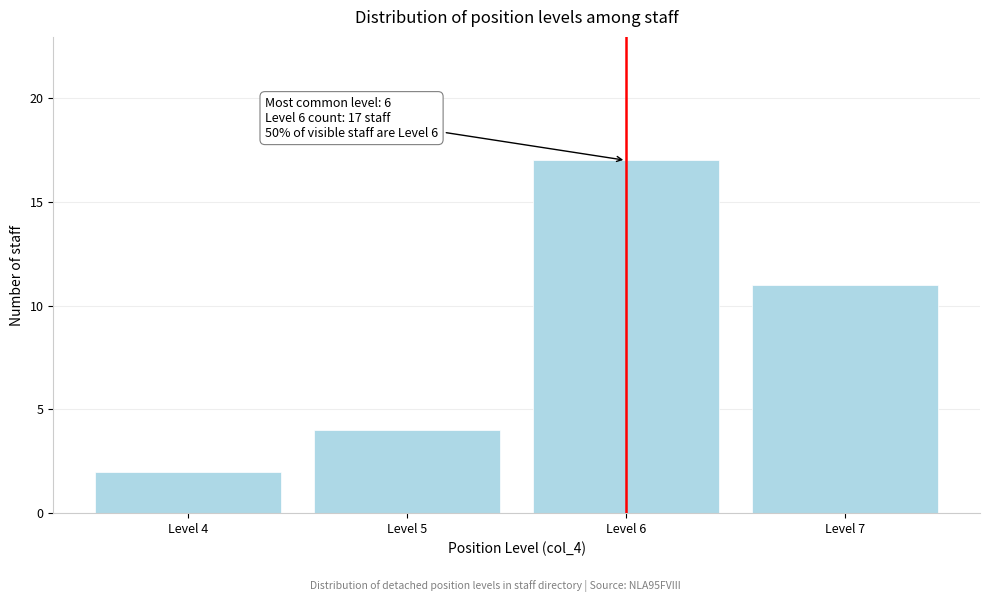

Reading left to right, what are all the values shown in this chart?

Level 4=2	Level 5=4	Level 6=17	Level 7=11